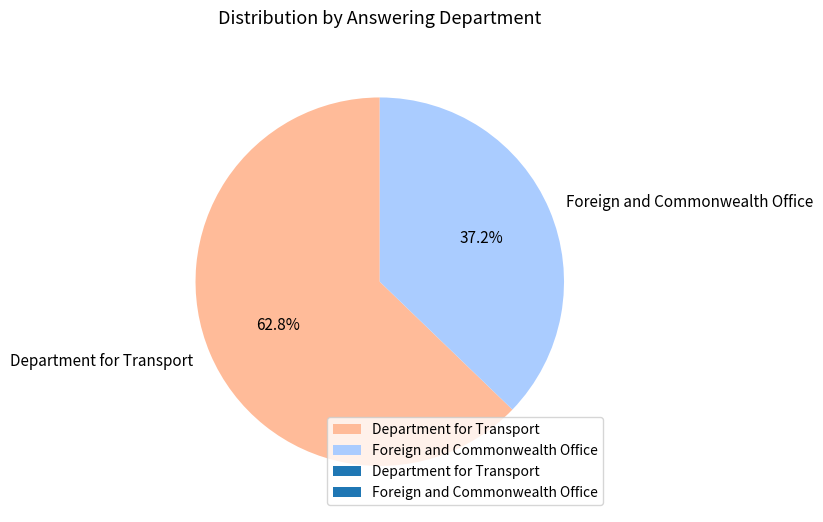

Which has a higher value, Department for Transport or Foreign and Commonwealth Office?

Department for Transport